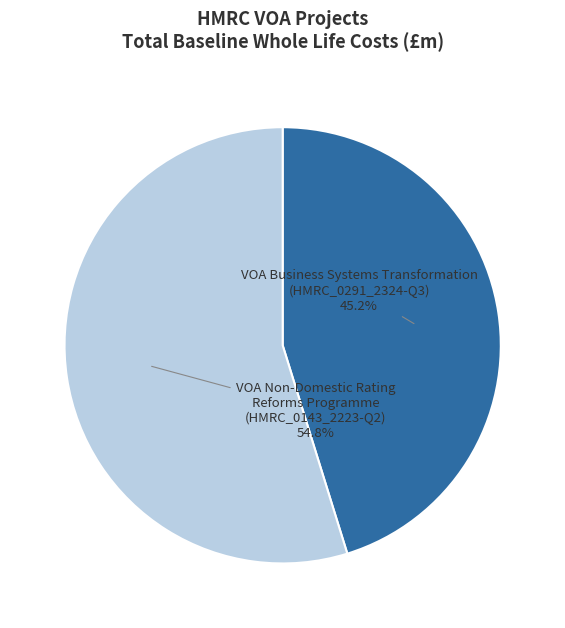

To the nearest percent, what is the difference between the largest and smallest slice percentages?

10%